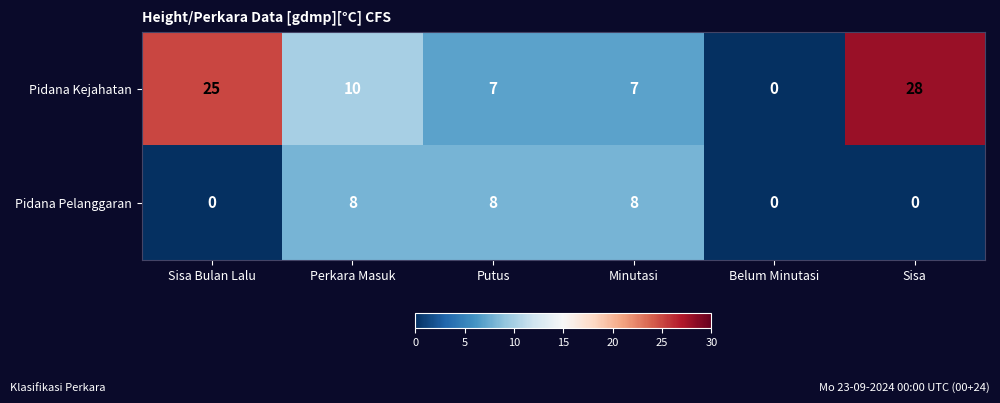

What is the difference between the Pidana Kejahatan values at Putus and Perkara Masuk?

3